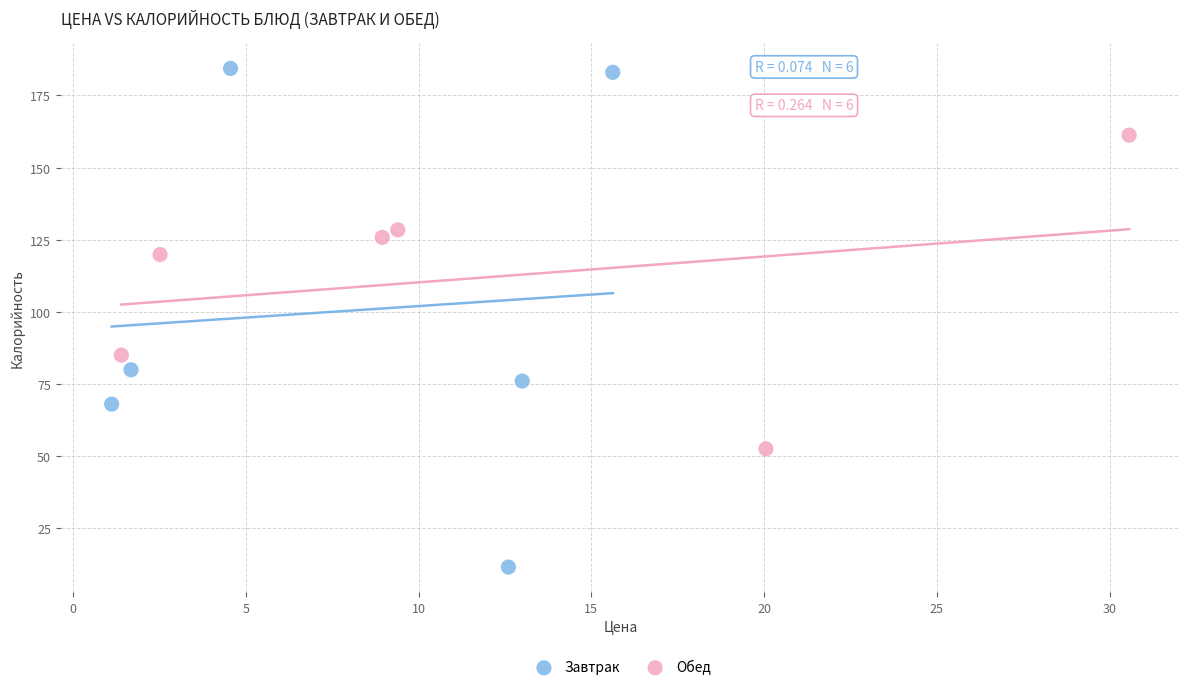

Which series has the widest spread of Y values?

Завтрак